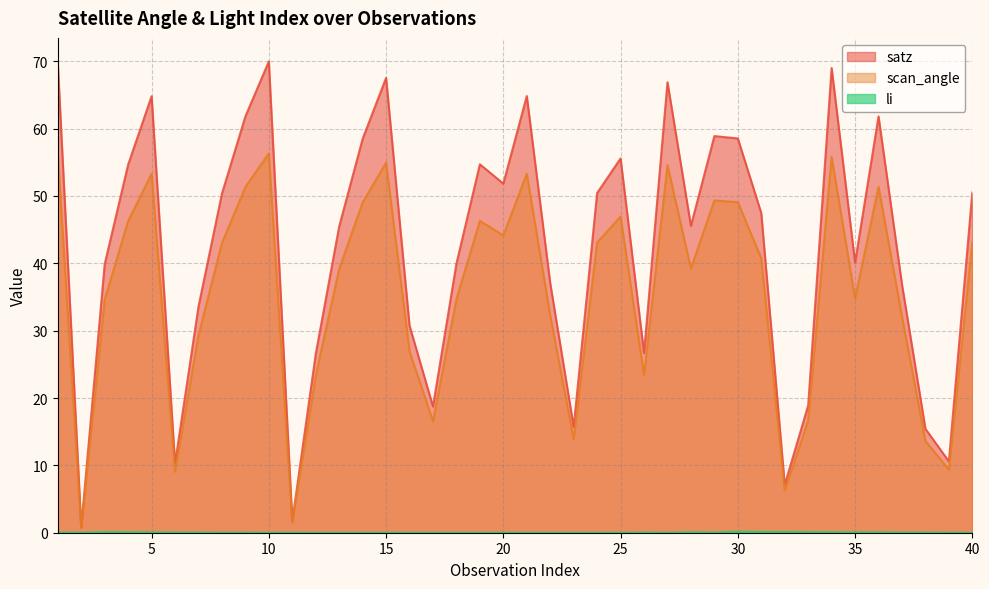

What is the difference between the scan_angle values at 16 and 1?

29.3